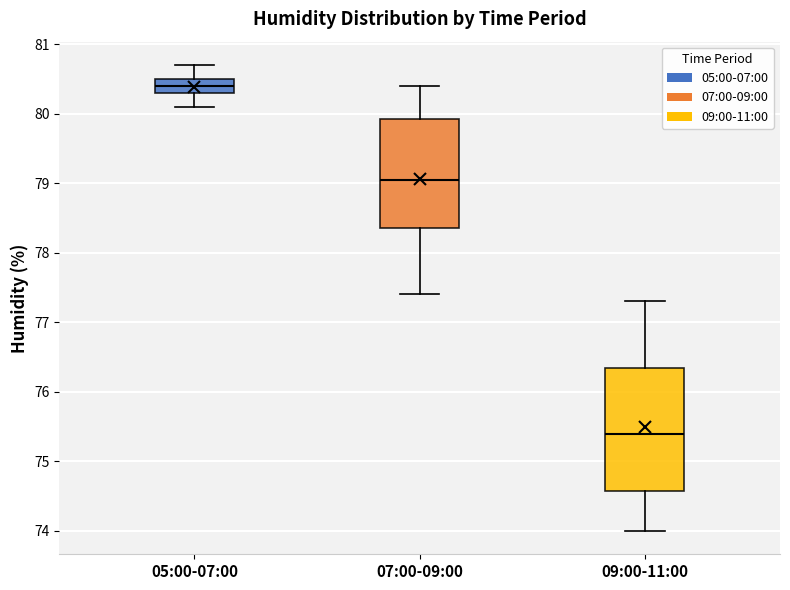

Comparing the boxes themselves (not the whiskers), which one is the tallest?

09:00-11:00